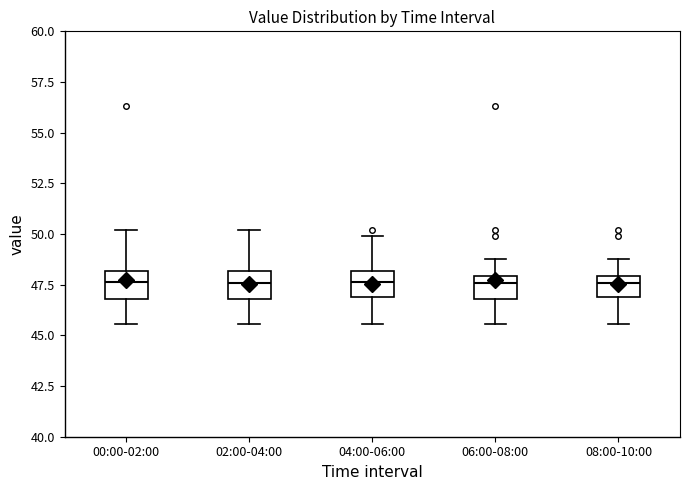

Reading left to right, transcribe this box plot: for each box, give where its median line is, the range the box spans, and where its two whiskers end, as read against the y-axis. The values are not printed on the chart, so give them approximately, as read against the axis.

00:00-02:00: median 47.5, box 47.0 to 48.0, whiskers 45.5 to 50.0
02:00-04:00: median 47.5, box 47.0 to 48.0, whiskers 45.5 to 50.0
04:00-06:00: median 47.5, box 47.0 to 48.0, whiskers 45.5 to 50.0
06:00-08:00: median 47.5, box 47.0 to 48.0, whiskers 45.5 to 49.0
08:00-10:00: median 47.5, box 47.0 to 48.0, whiskers 45.5 to 49.0